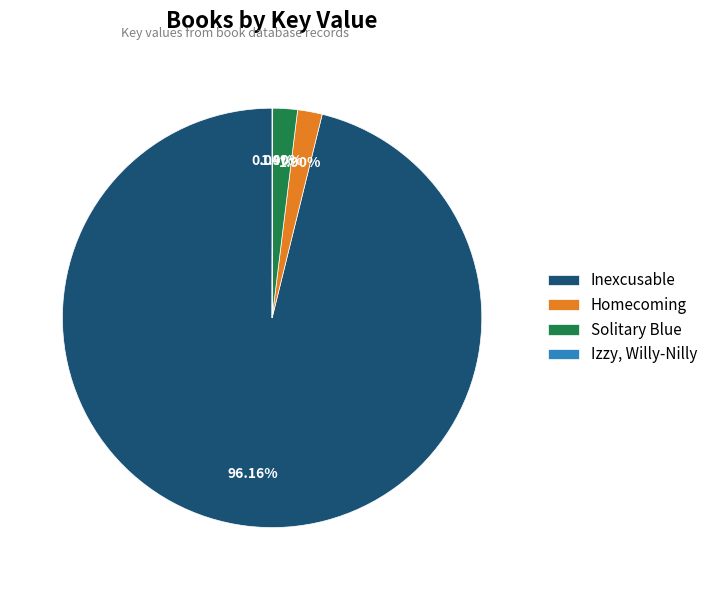

Does any single category account for the majority?

Yes